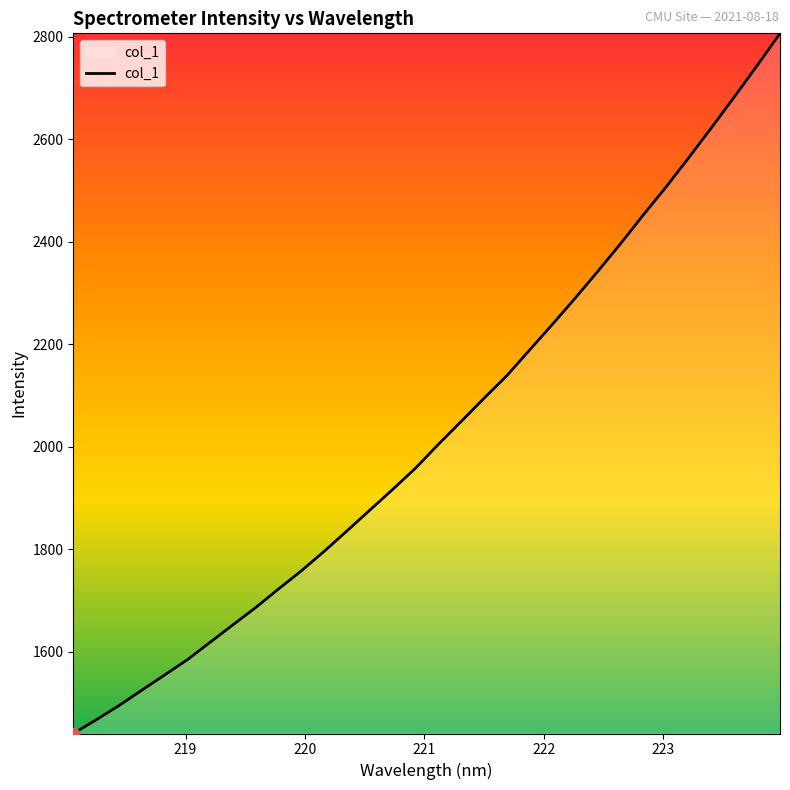

What is the minimum value shown in the chart?

1440.3